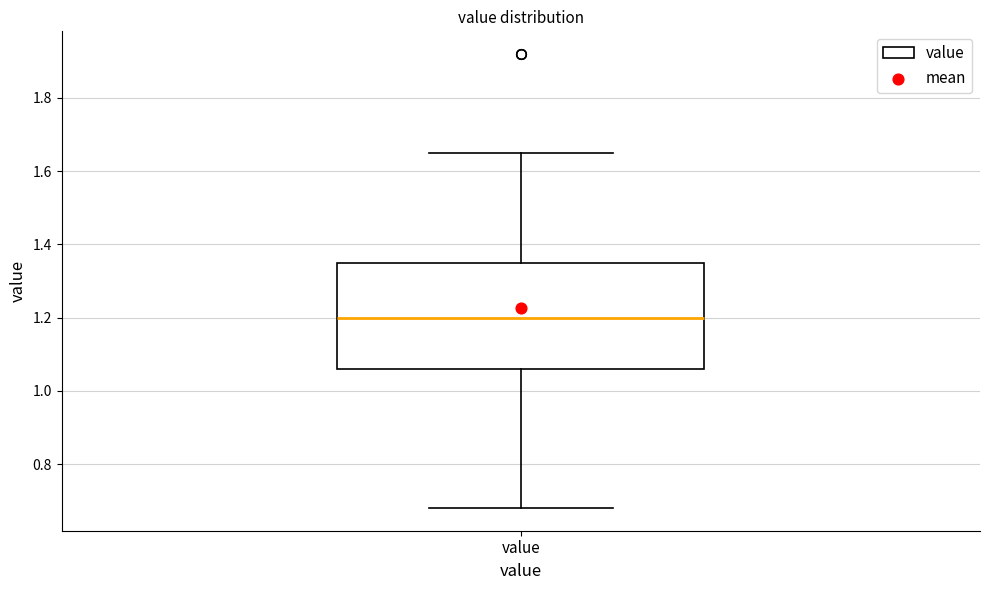

Where is the lower edge of the box for value on the y-axis? The values are not printed on the chart, so give them approximately, as read against the axis.

1.06